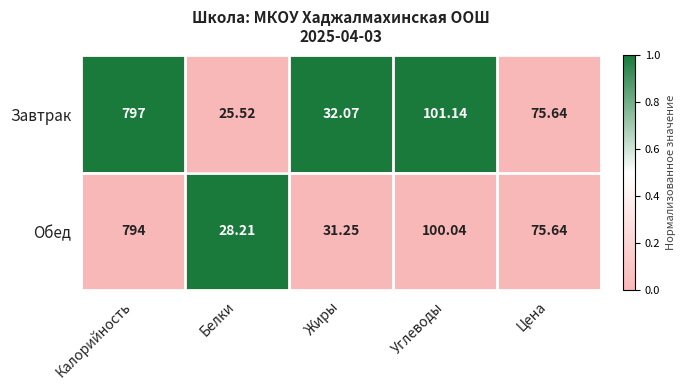

Which series has the largest total across all categories?

Завтрак